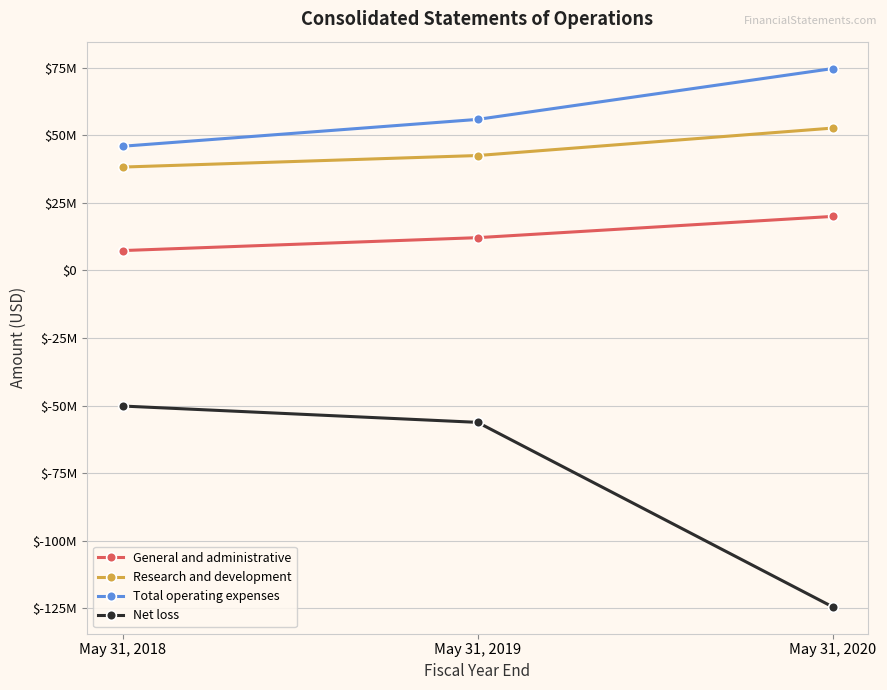

True or false: Net loss has a value of -56186660 at May 31, 2019.

True